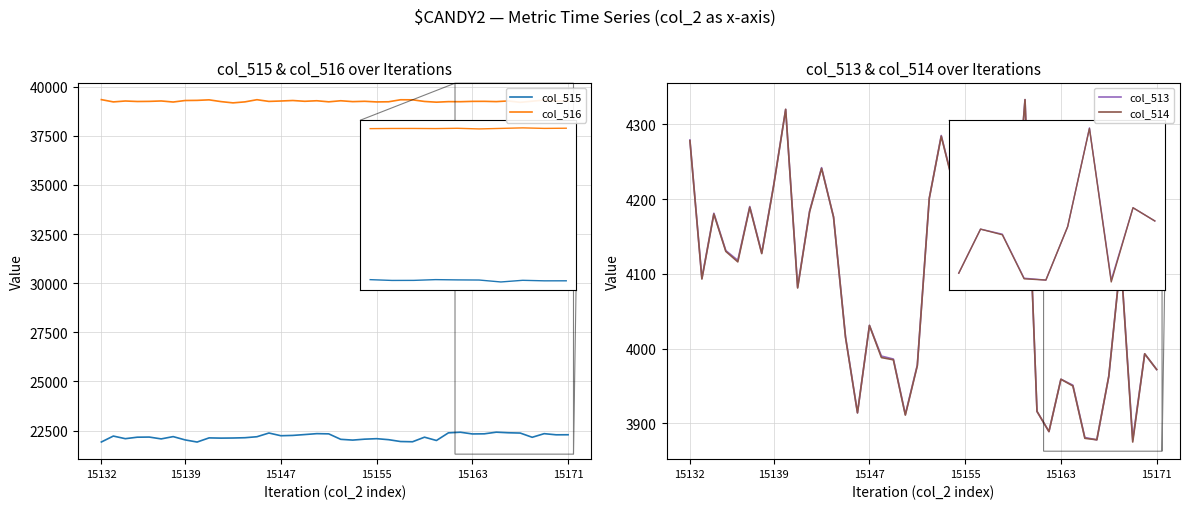

How many data points in col_516 are above 39252?

18